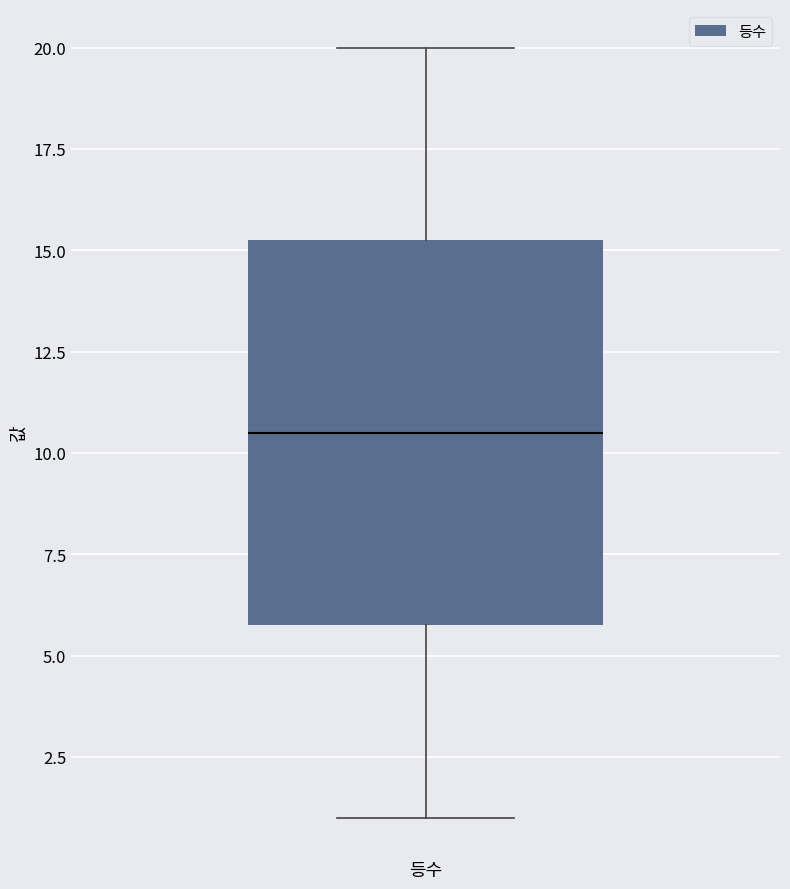

Where does the upper whisker of the box for 등수 end on the y-axis? The values are not printed on the chart, so give them approximately, as read against the axis.

20.0